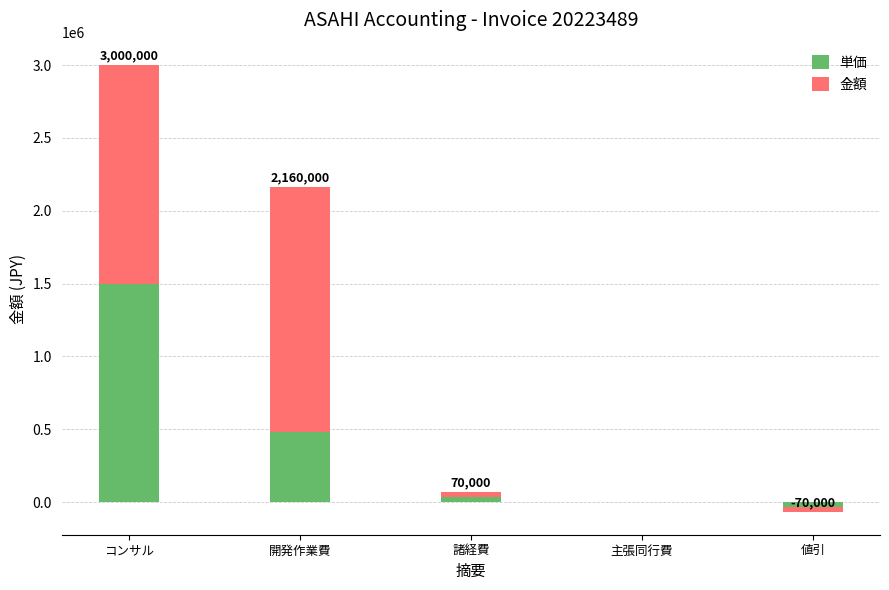

Where does the 金額 series first go above 35000?

コンサル